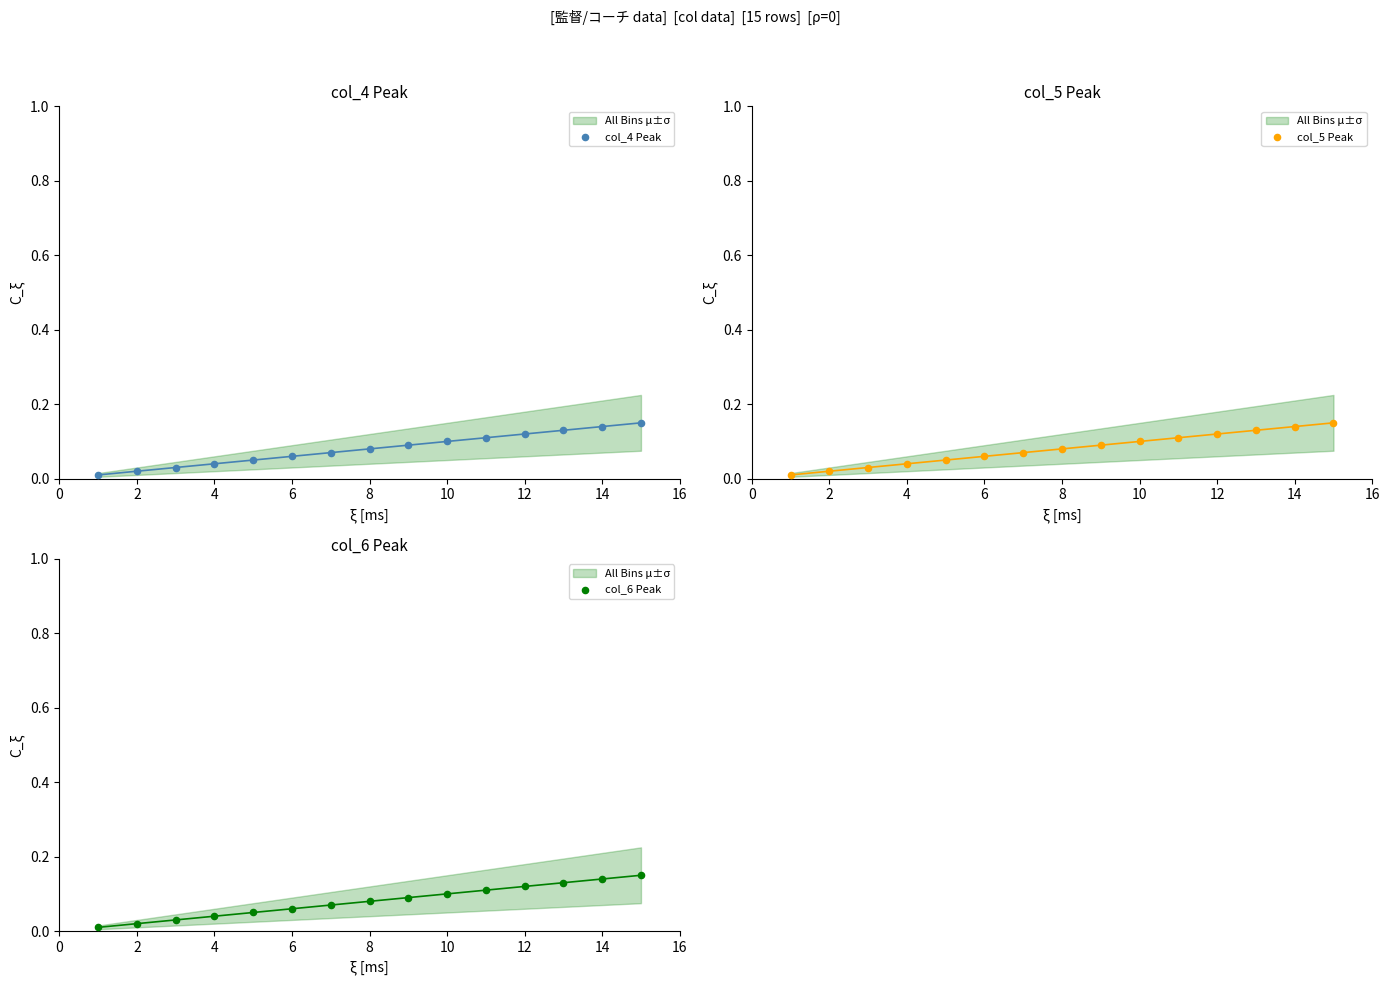

At how many categories does at least one series exceed 0?

15